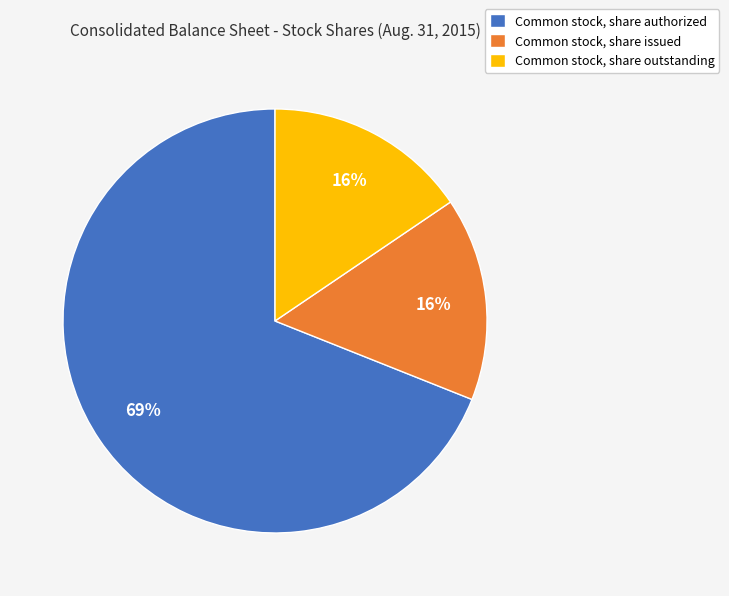

Which slice represents more than half of the pie?

Common stock, share authorized